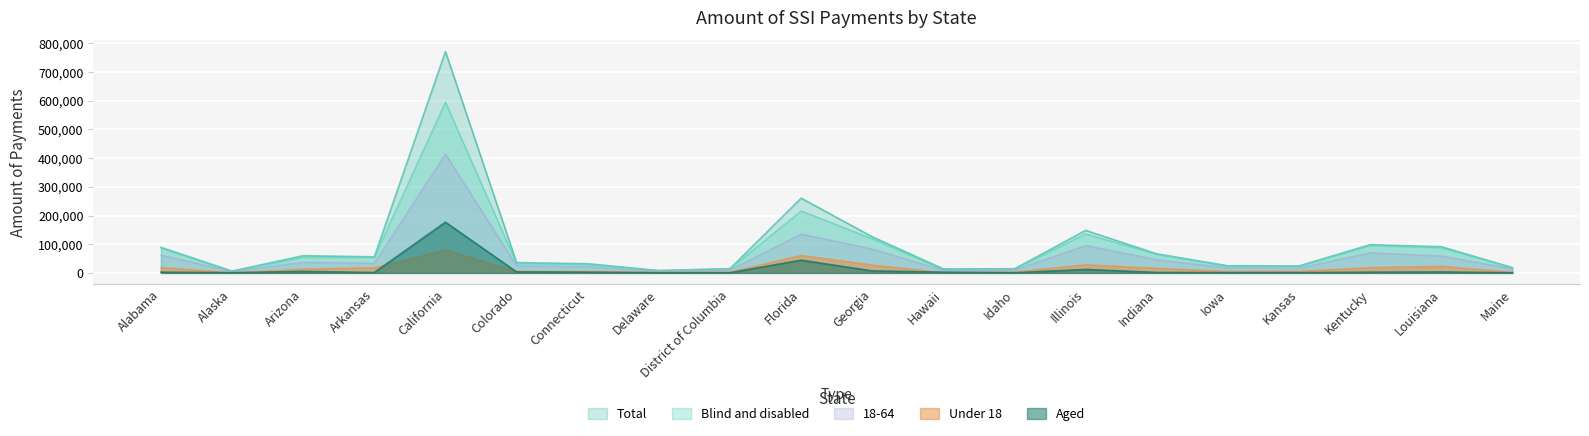

At which label is Blind and disabled closest to 300315?

Florida